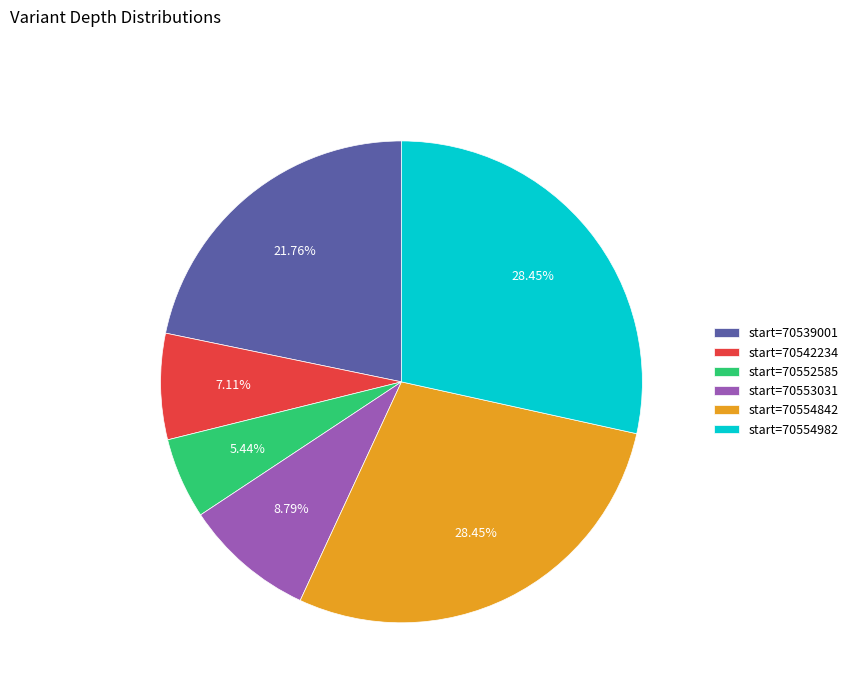

Is start=70539001 the majority of the pie?

No